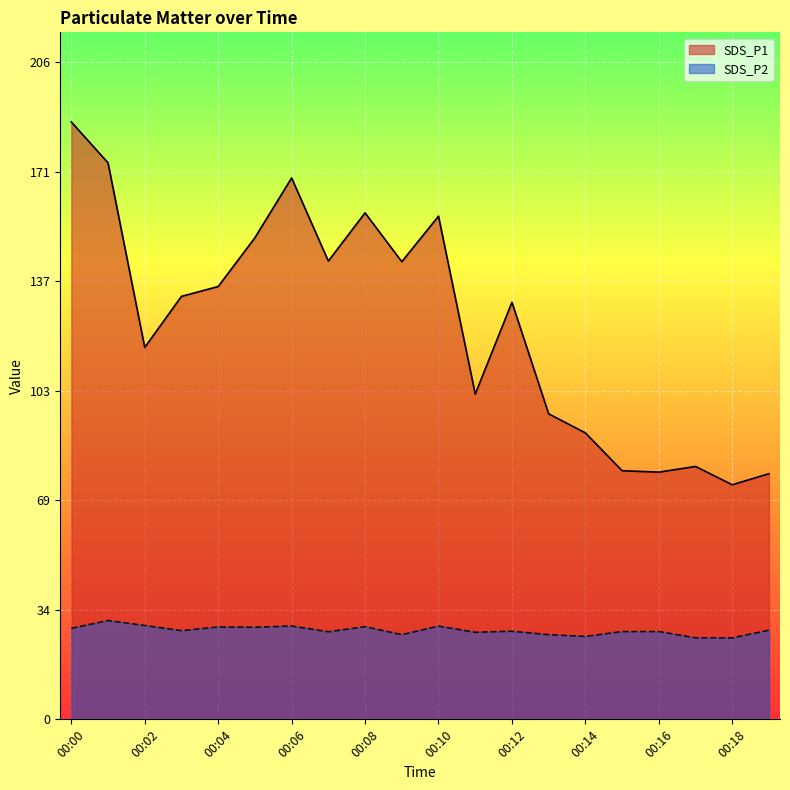

True or false: SDS_P2 has a value of 38.9 at 00:09.

False